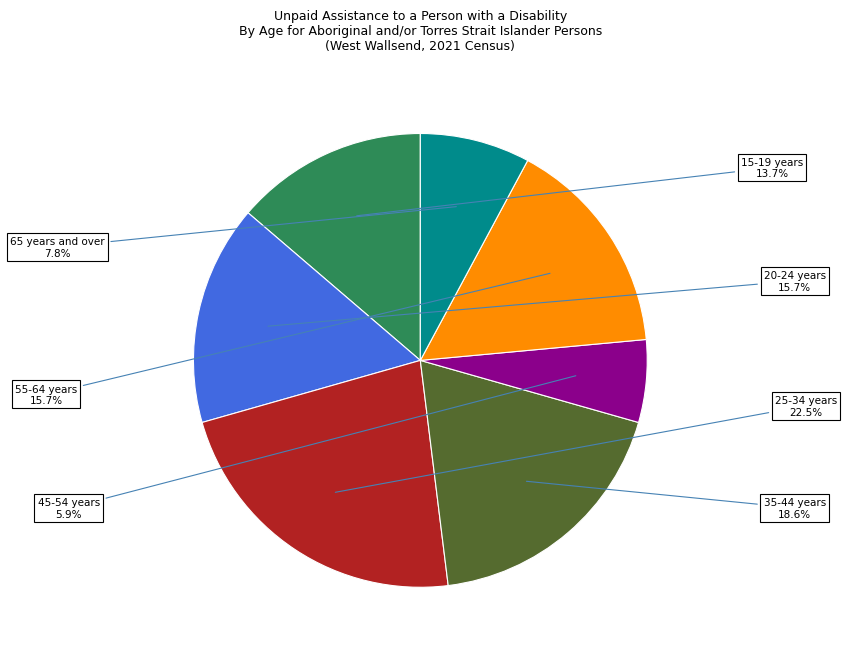

Is there any slice that represents more than half of the pie?

No